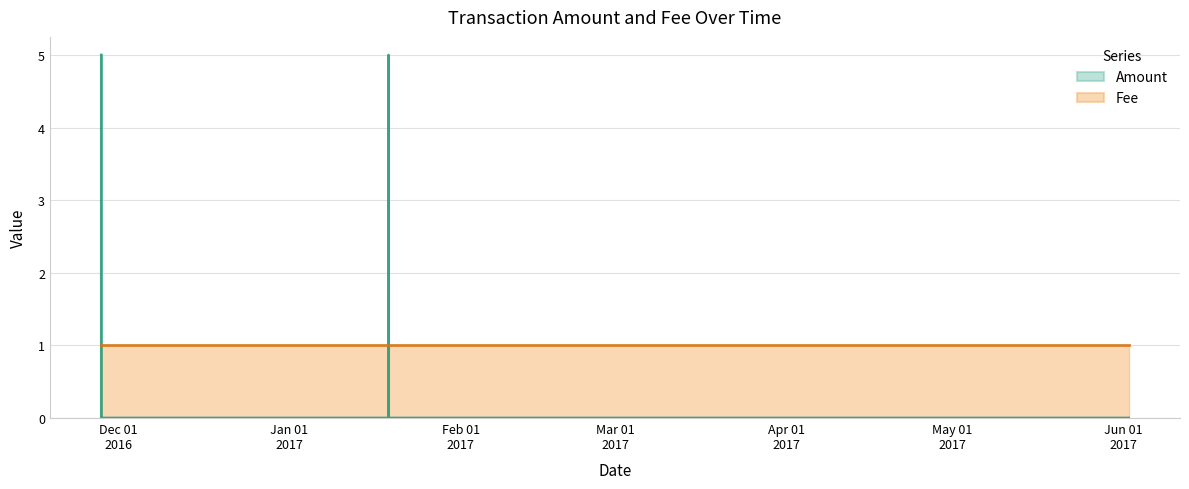

Reading left to right, extract all data points from this chart.

2016-11-27 23:18:23=5	2016-11-27 23:19:49=0	2016-11-27 23:43:37=0	2017-01-18 23:09:23=0	2017-01-18 23:09:23=5	2017-01-18 23:31:00=0	2017-06-01 22:06:37=0	2017-06-01 22:19:32=0